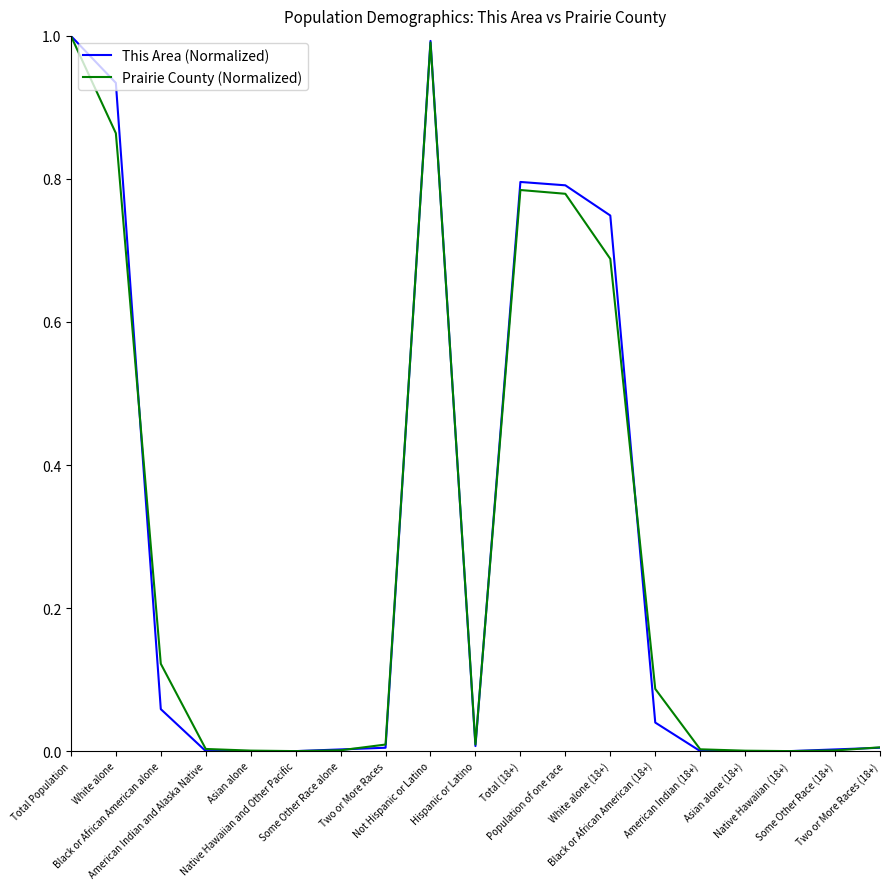

What is the highest value of the Prairie County (Normalized) series?

1.0